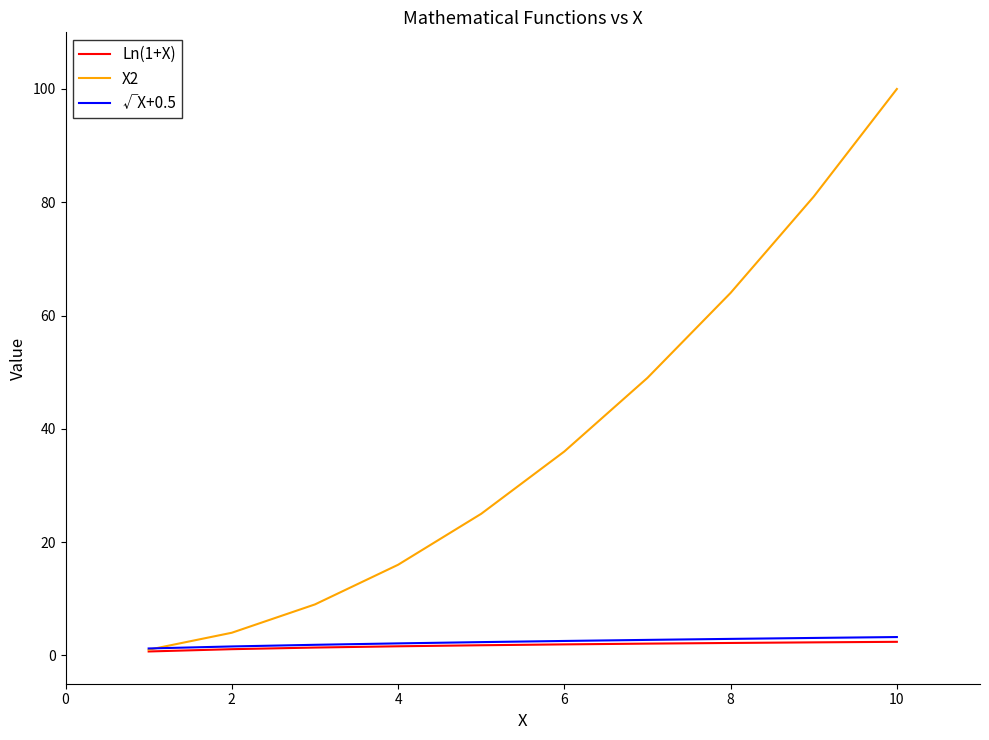

What is the maximum value for √X+0.5?

3.2